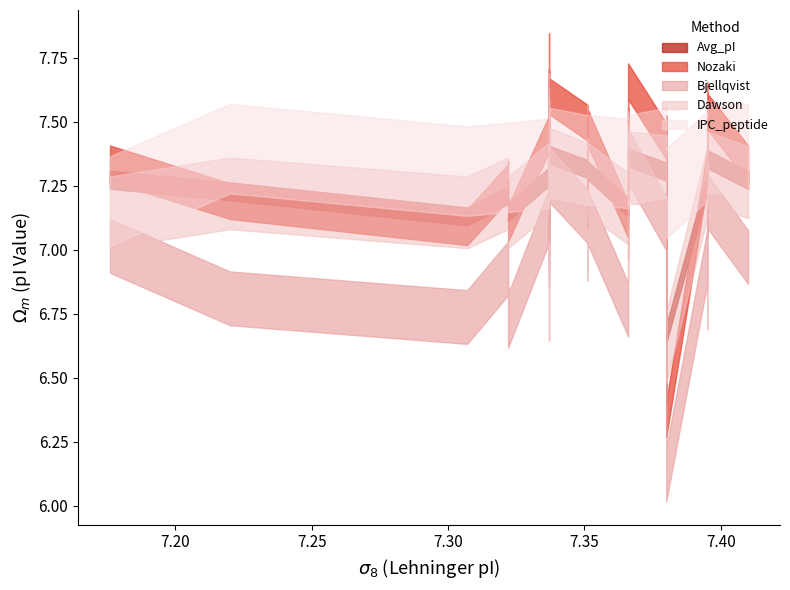

What is the lowest value of the Bjellqvist series?

6.1